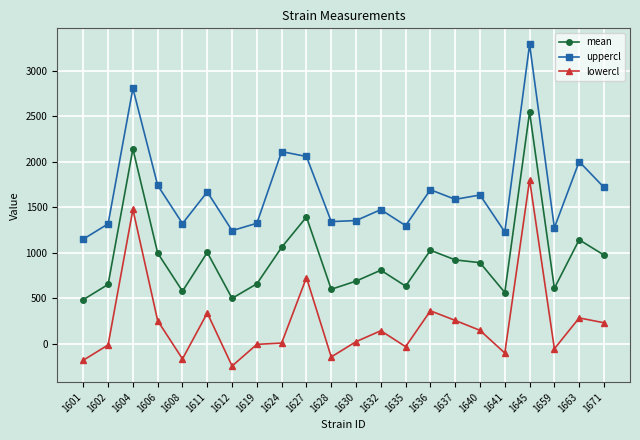

Is the value of uppercl at 1608 greater than the value of mean at 1635?

Yes